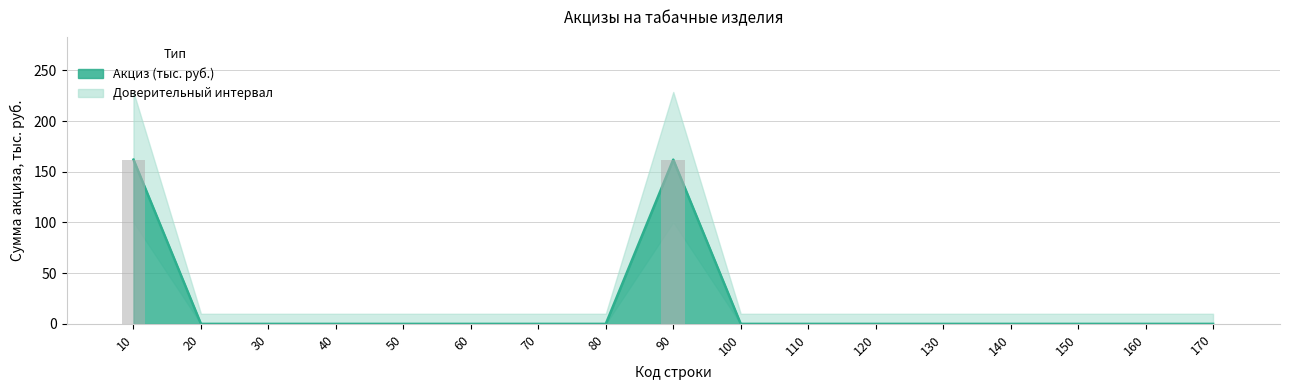

Reading left to right, extract all data points from this chart.

162	0	0	0	0	0	0	0	162	0	0	0	0	0	0	0	0